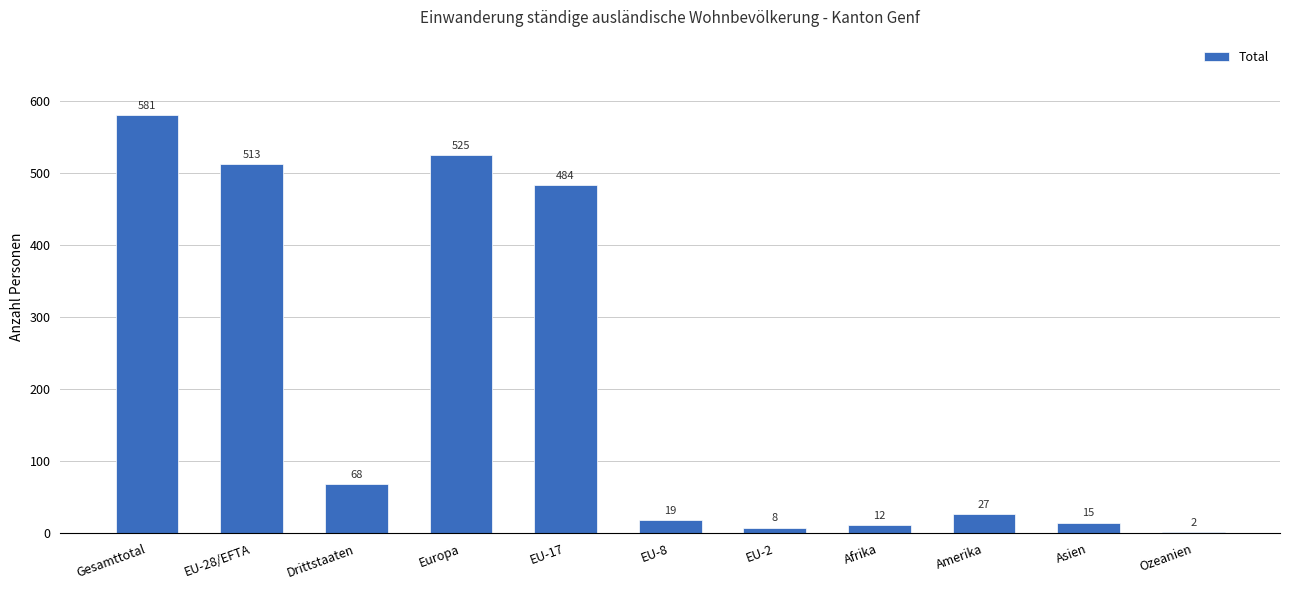

Reading left to right, what are all the values shown in this chart?

Gesamttotal=581	EU-28/EFTA=513	Drittstaaten=68	Europa=525	EU-17=484	EU-8=19	EU-2=8	Afrika=12	Amerika=27	Asien=15	Ozeanien=2